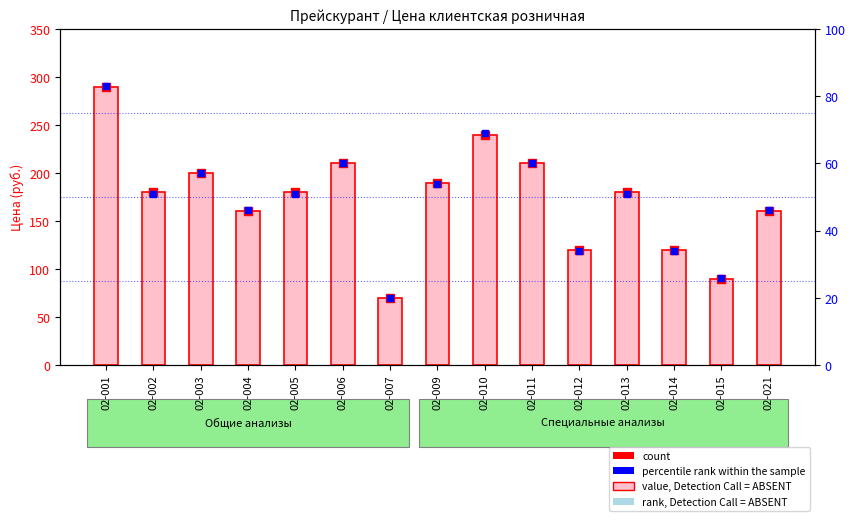

Which series has the largest Y range (max minus min)?

value, Detection Call = ABSENT